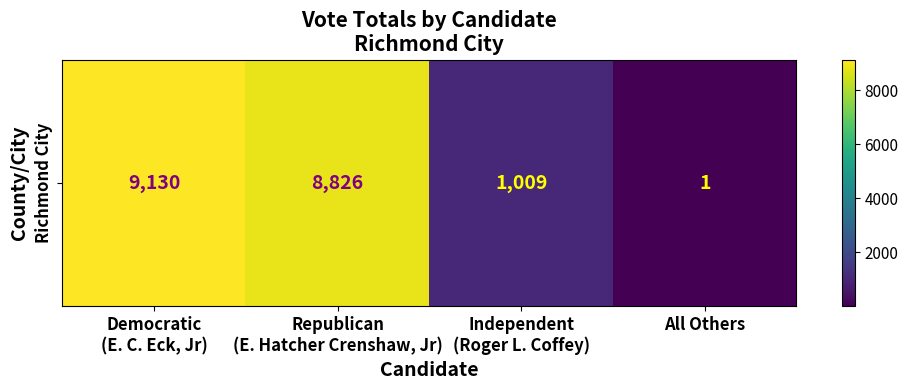

How many distinct data groups are displayed?

1